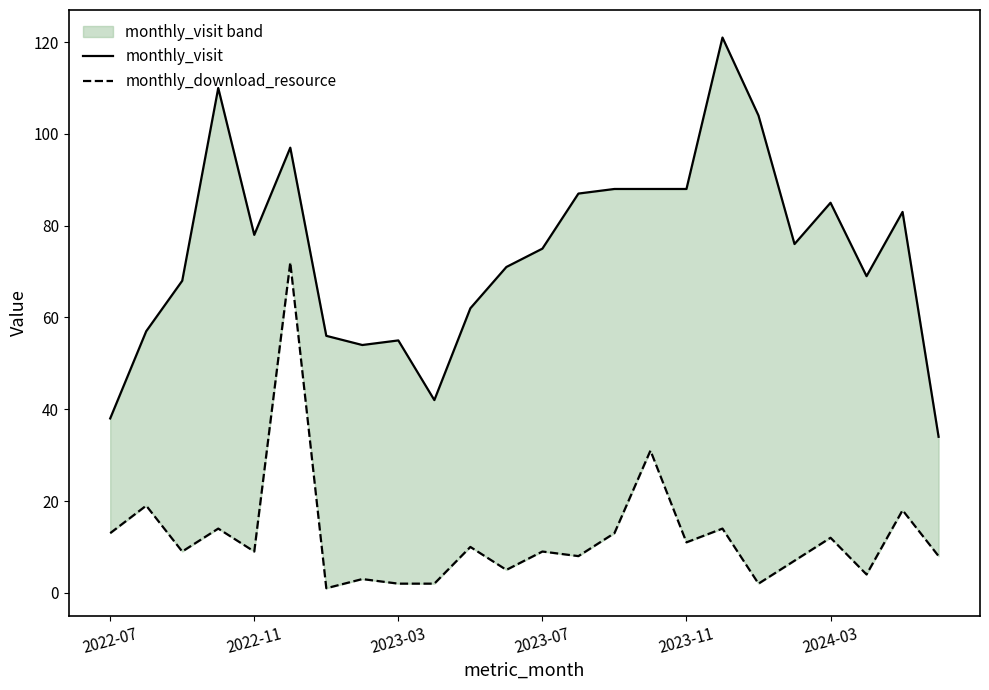

True or false: monthly_visit and monthly_download_resource cross at least once.

False